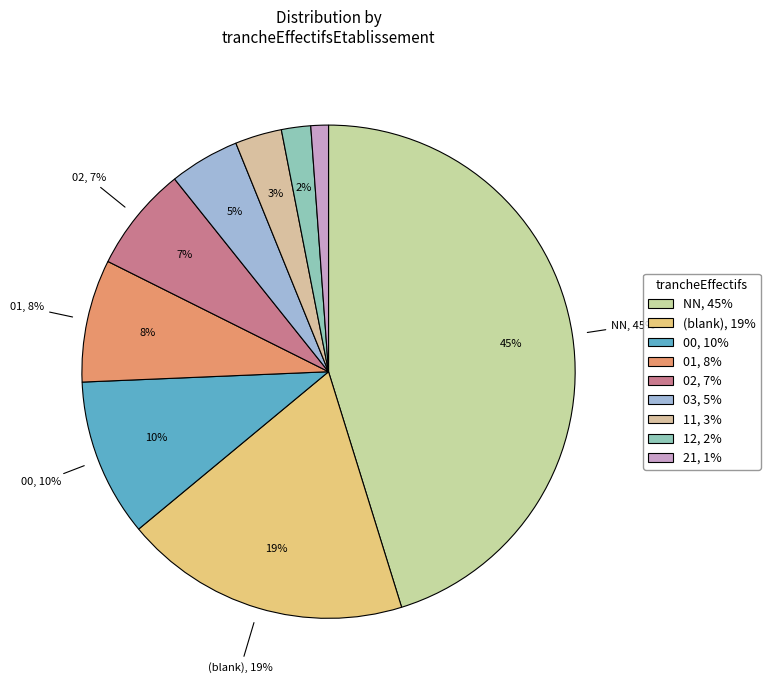

True or false: 03 accounts for 15% of the total.

False